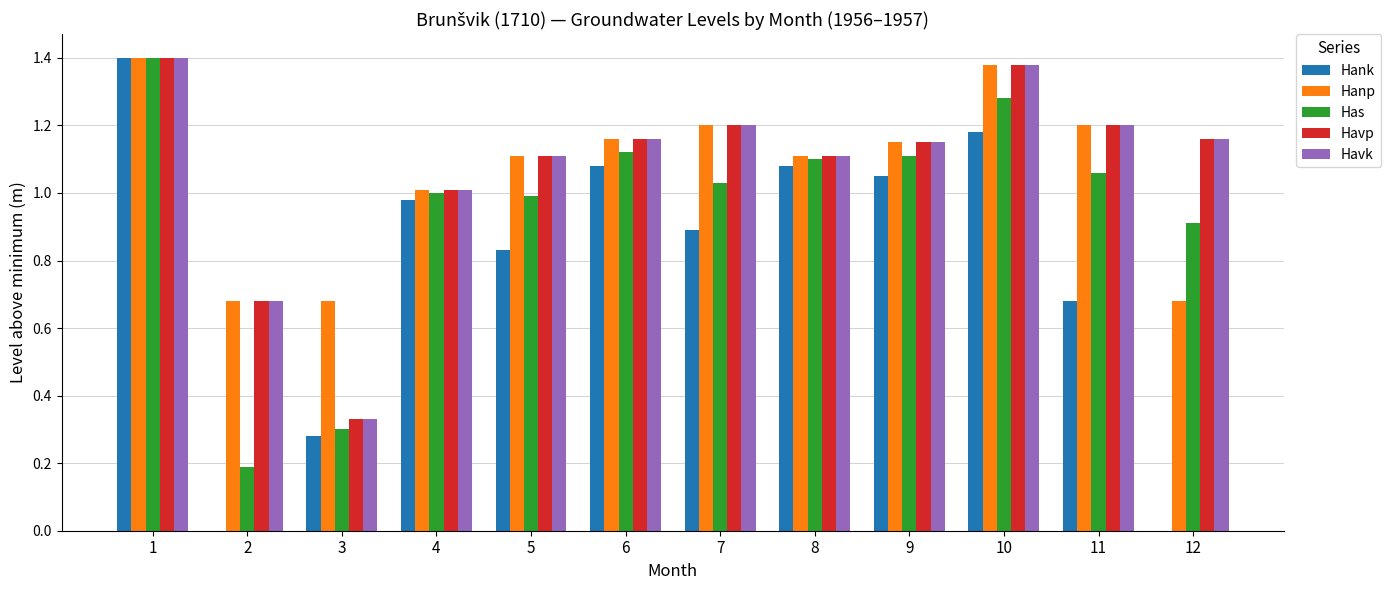

What are all the series names shown in the legend?

Hank, Hanp, Has, Havp, Havk